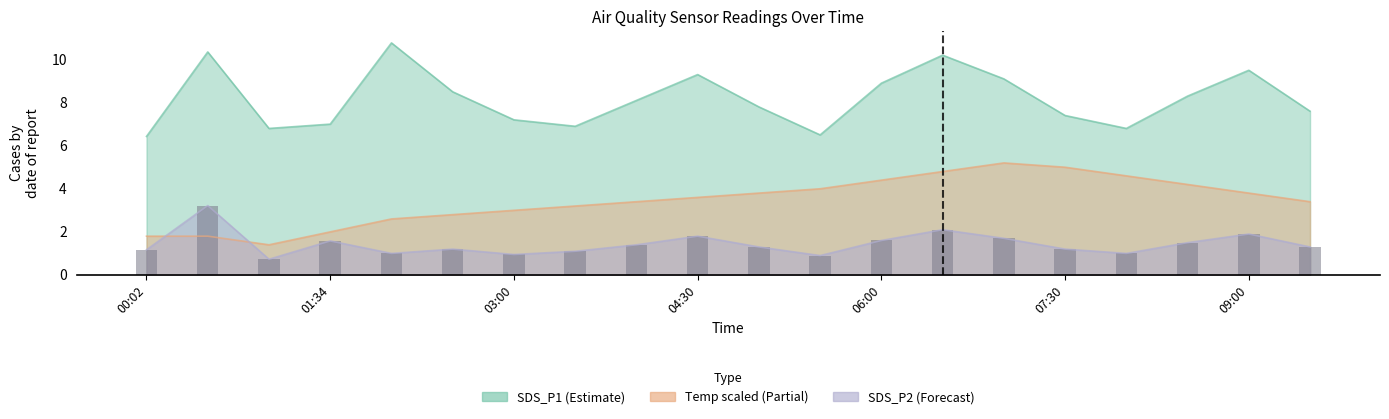

What is the difference between the values at 13 and 8?

0.7